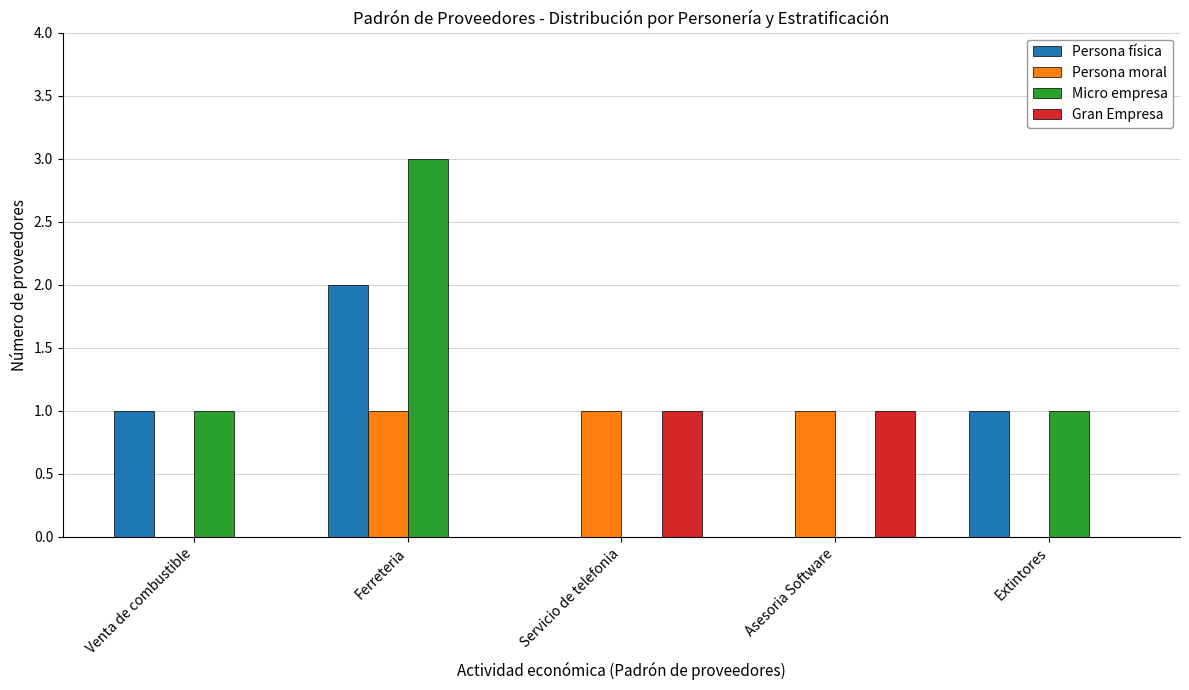

Reading left to right, what are all the values shown in this chart?

Persona física: 1	2	0	0	1
Persona moral: 0	1	1	1	0
Micro empresa: 1	3	0	0	1
Gran Empresa: 0	0	1	1	0